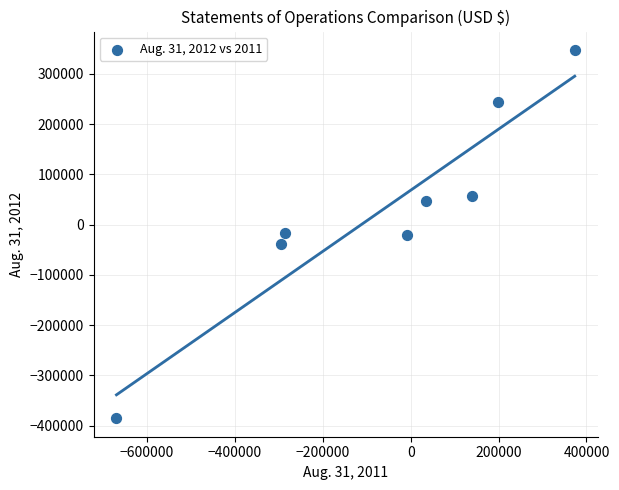

What is the range of Y values (max minus min)?

732569